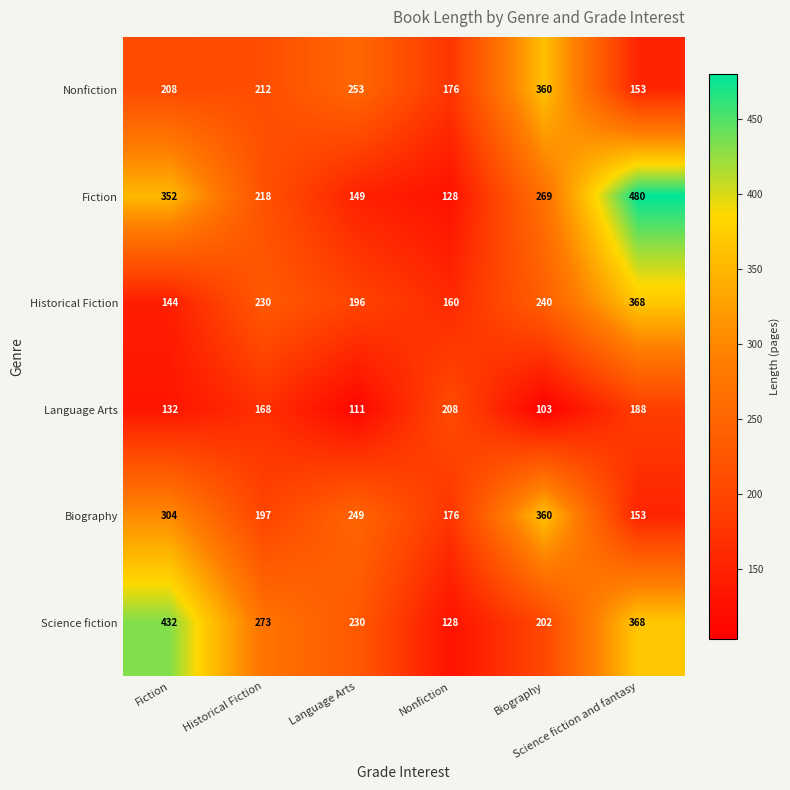

At which category is the sum across all series the highest?

Science fiction and fantasy